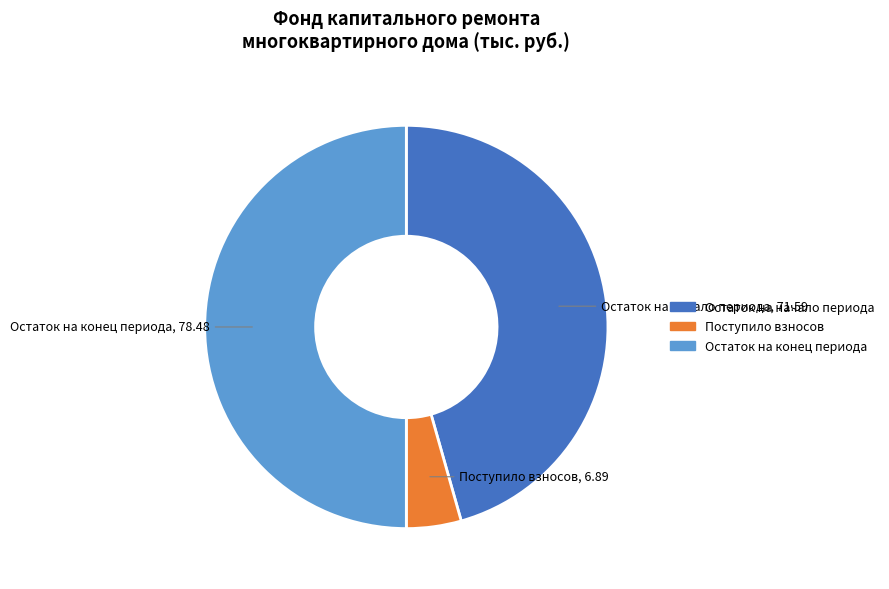

Count the number of slices in the pie.

3